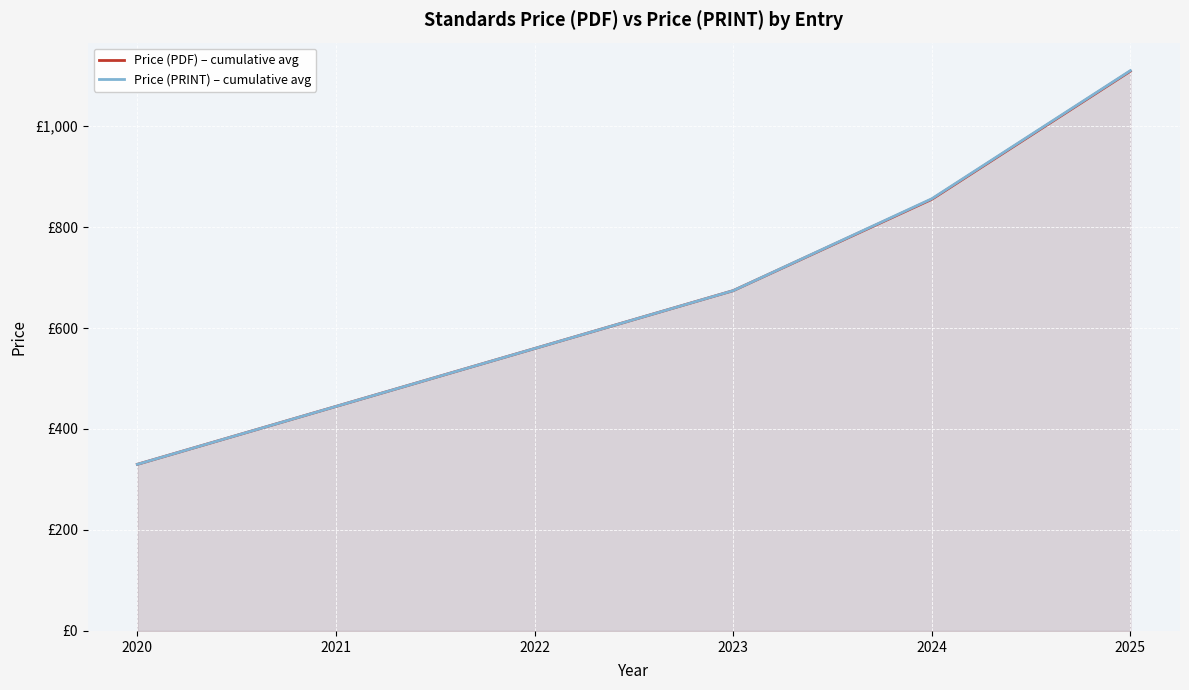

What is the smallest value displayed?

330.0